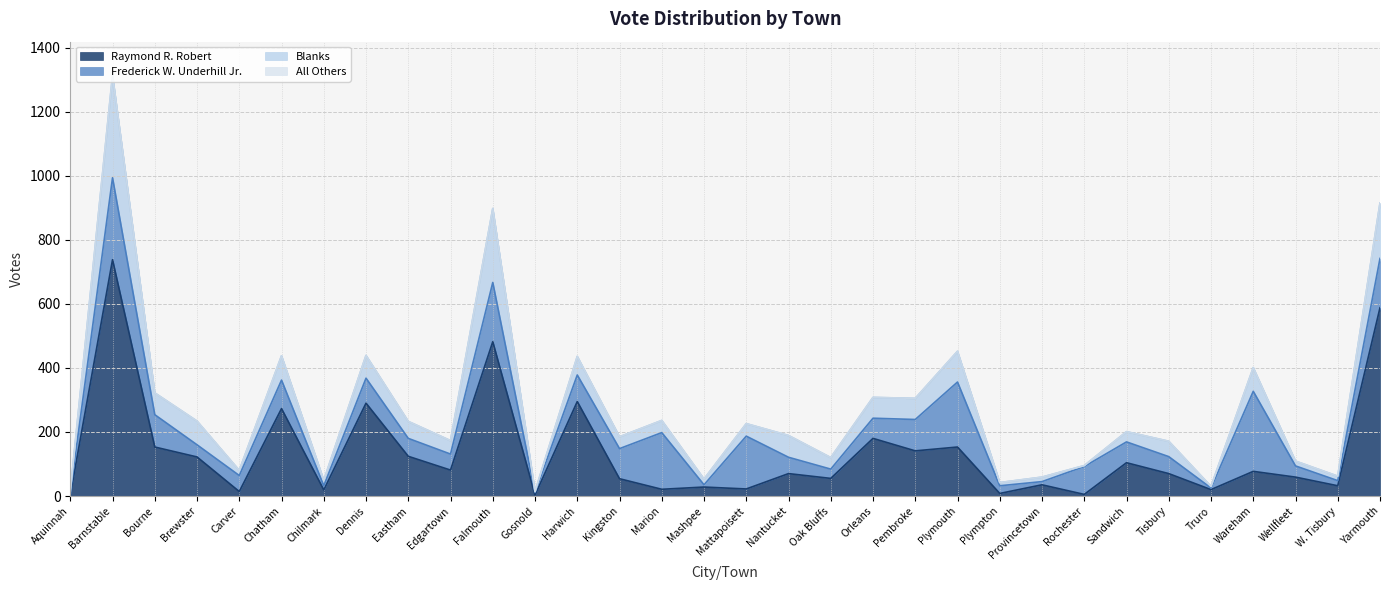

Which series has the largest total across all categories?

Raymond R. Robert